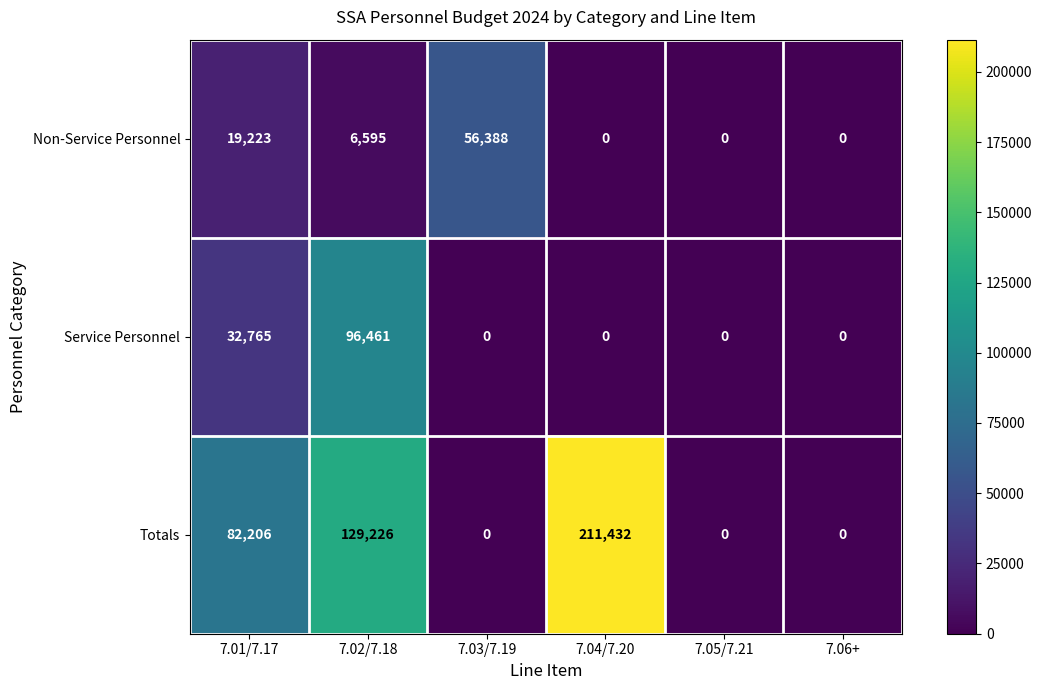

At which category does the chart reach its peak across all series?

7.04/7.20